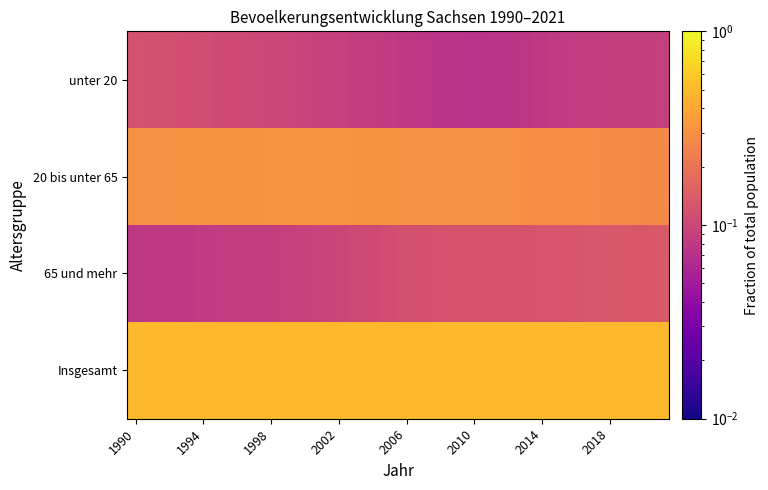

Count the number of categories in the chart.

32